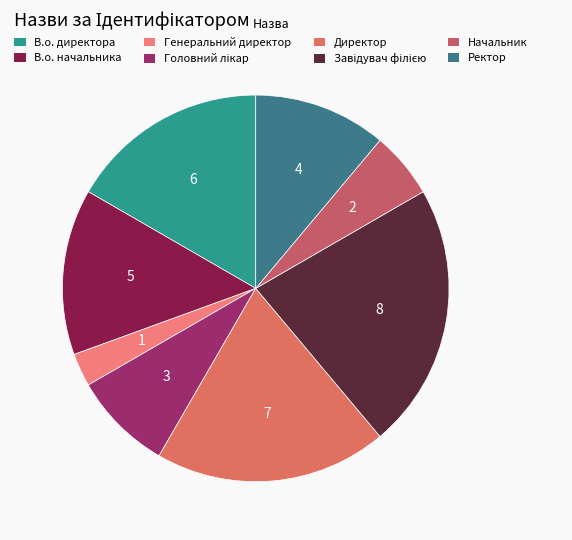

To the nearest percent, what percentage of the pie is Завідувач філією?

22%